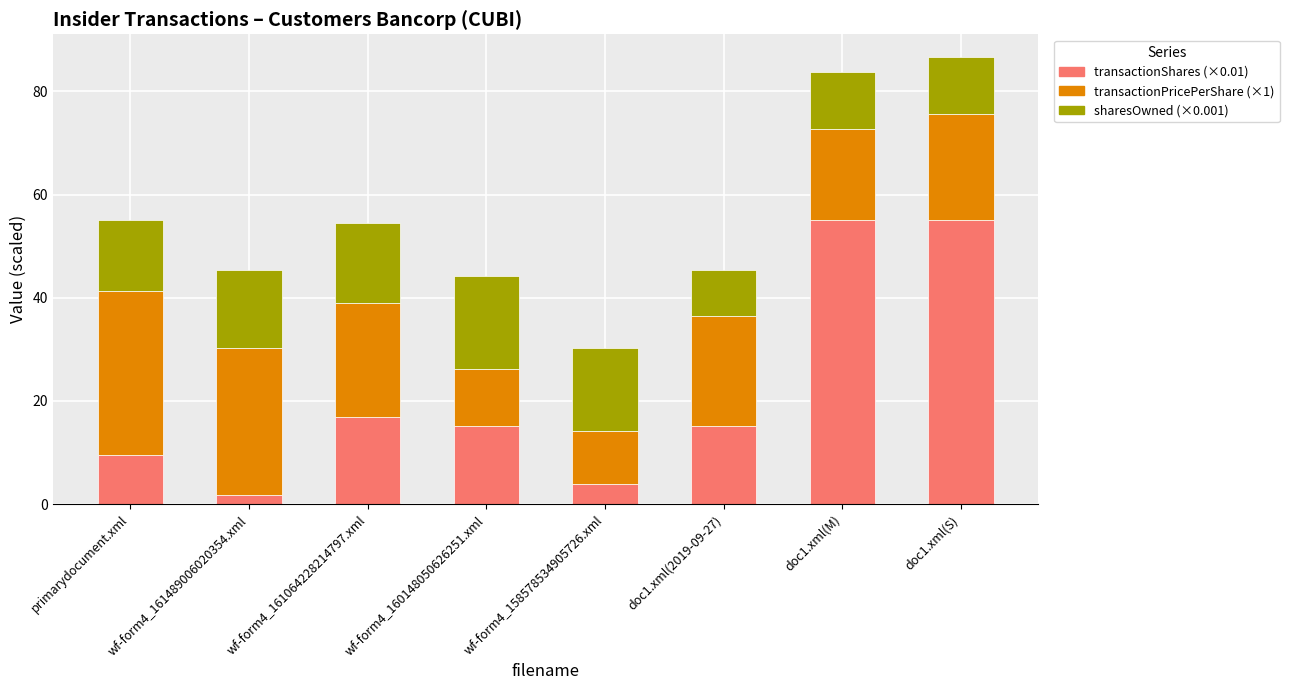

What is the total value across all series at doc1.xml(M)?

83.8